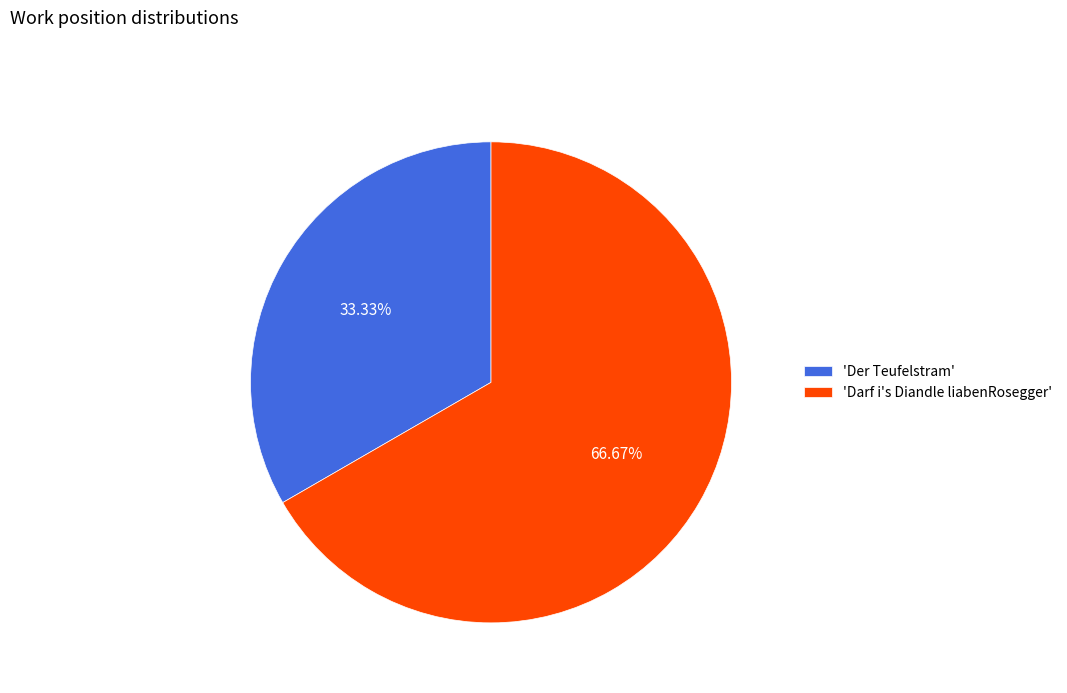

Which slice is the smallest?

'Der Teufelstram'